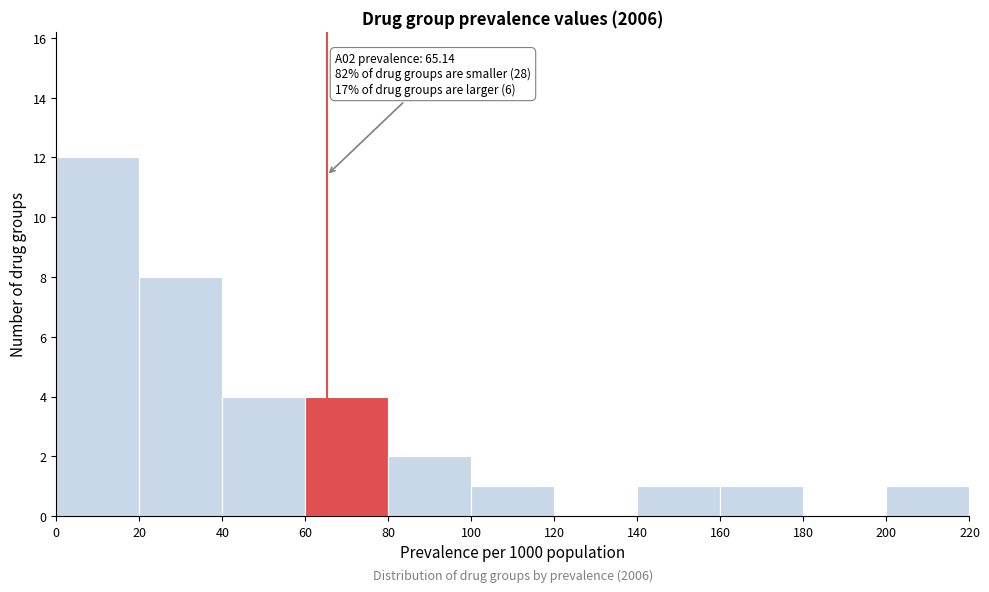

Over which range of the x-axis is the bar tallest?

0 to 20